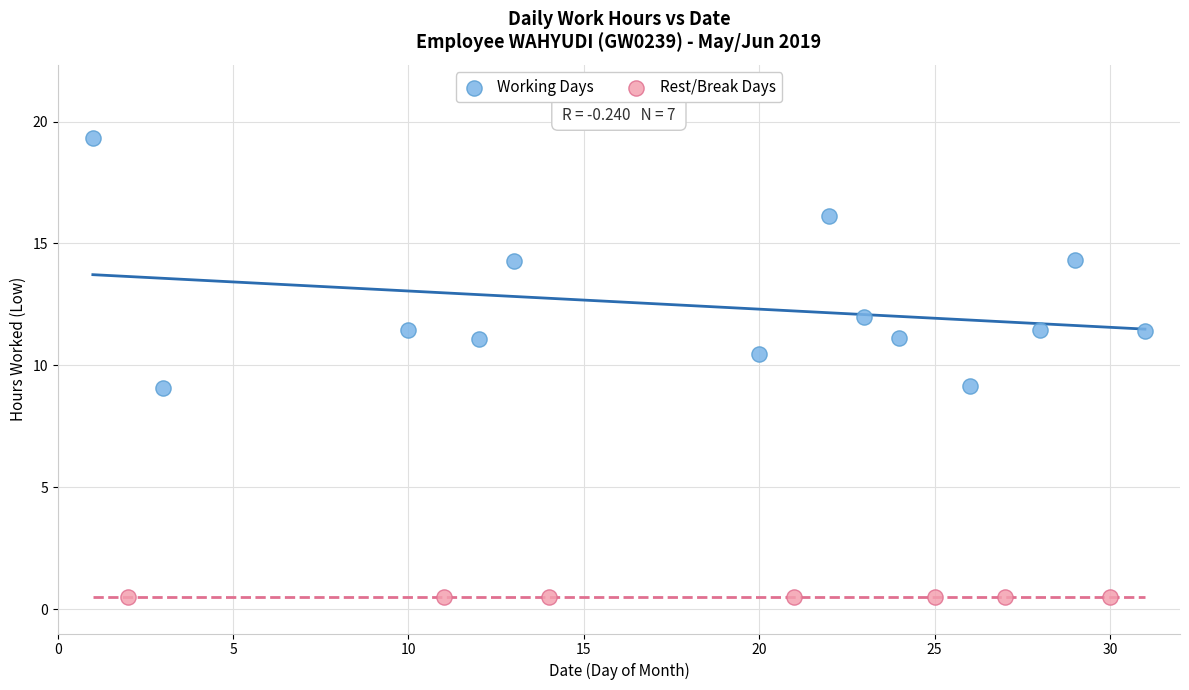

Which series reaches the minimum Y coordinate?

Rest/Break Days